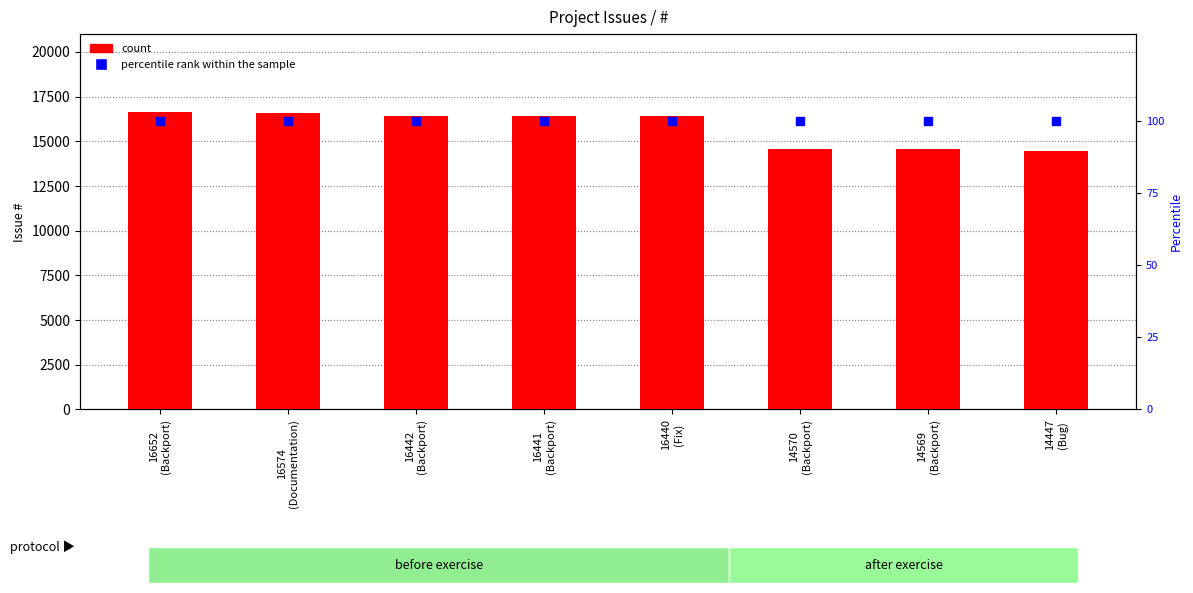

Is the value of count at 14447
(Bug) greater than the value of percentile rank within the sample at 14569
(Backport)?

Yes